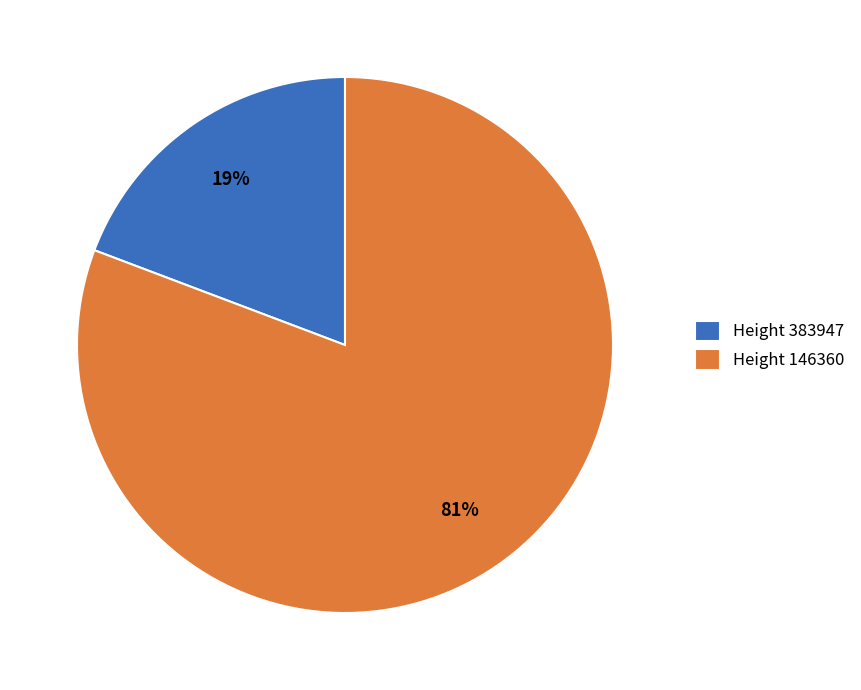

Which slice is the largest?

Height 146360